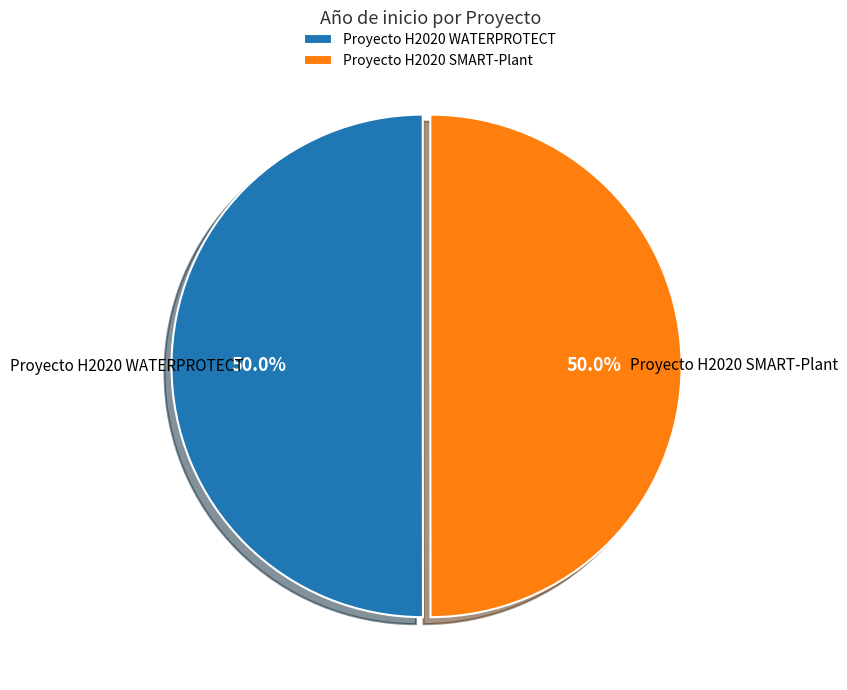

What is the ratio of the value at Proyecto H2020 SMART-Plant to the value at Proyecto H2020 WATERPROTECT?

1.0